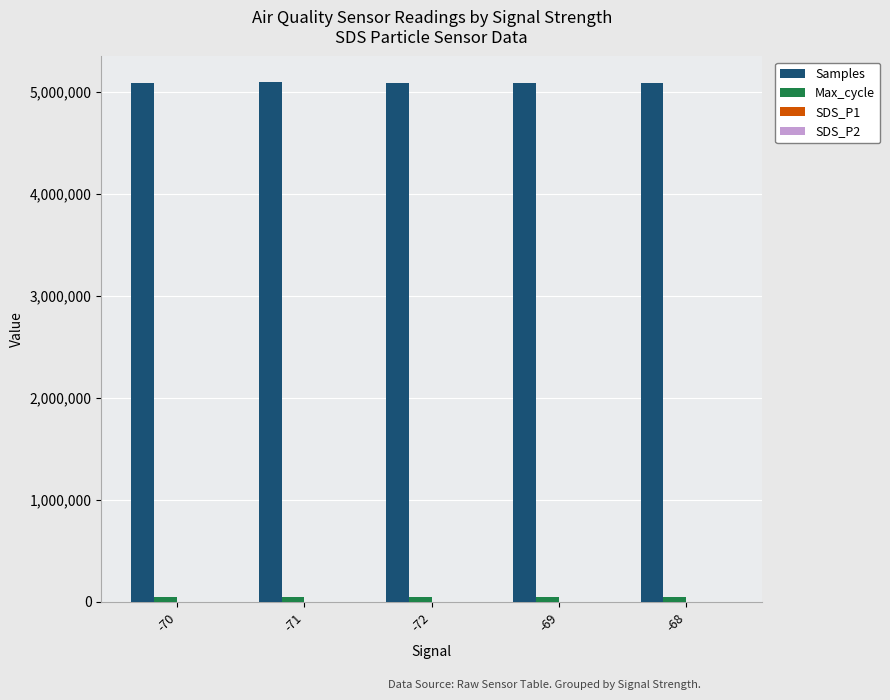

What is the maximum value shown in the chart?

5088773.0